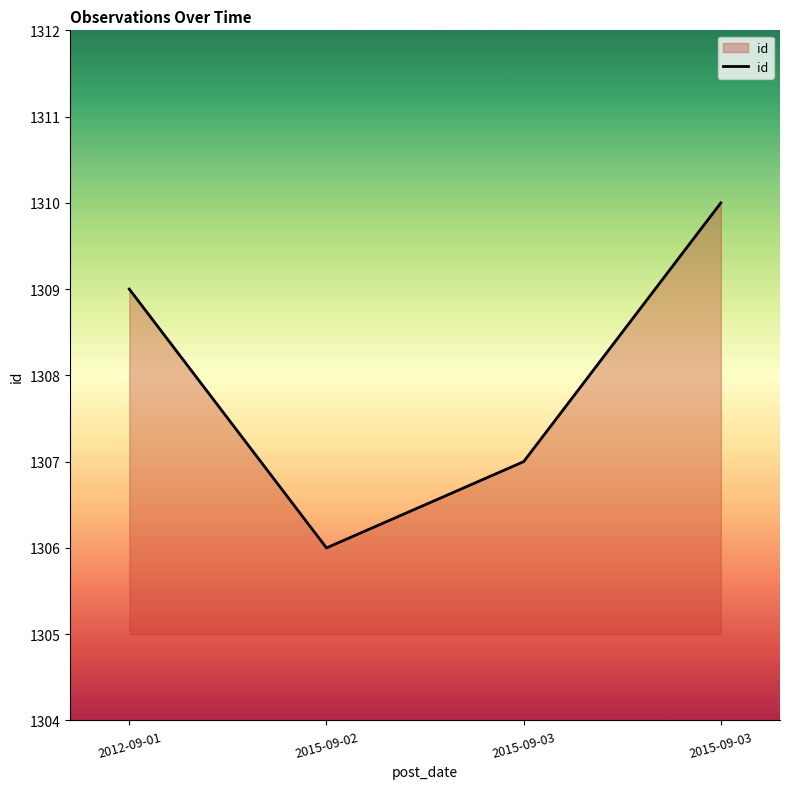

Rank the categories by value from lowest to highest.

2015-09-02, 2015-09-03, 2012-09-01, 2015-09-03